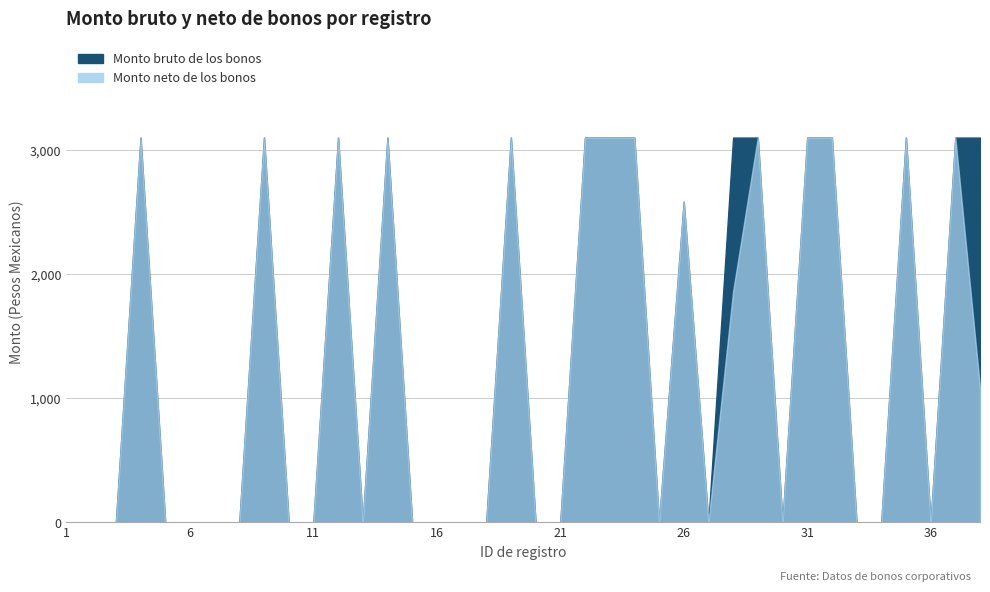

What value does the Monto bruto de los bonos series have at 28?

3100.0